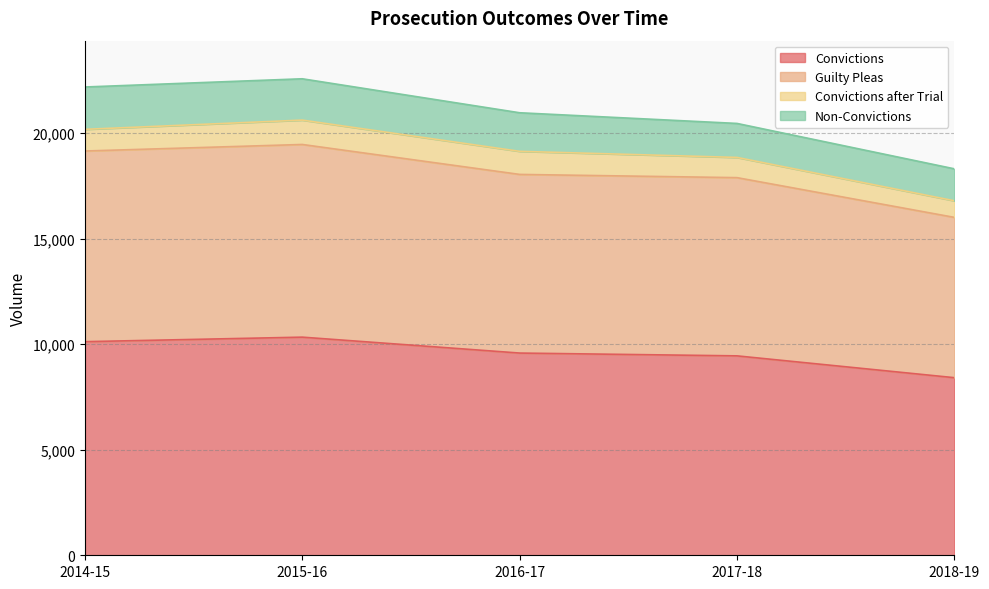

True or false: Guilty Pleas and Convictions cross at least once.

False